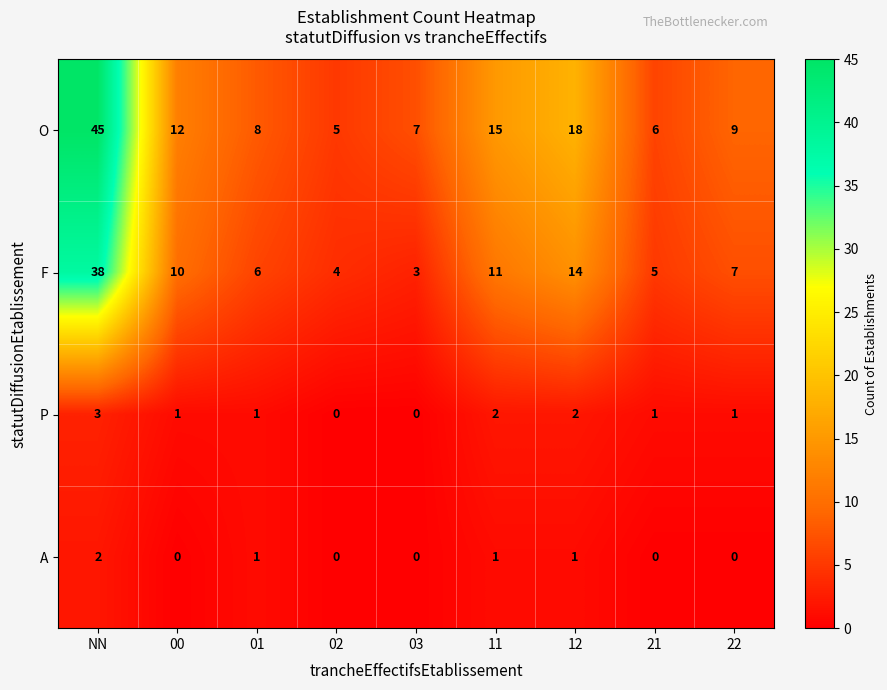

Where is F nearest to the value 20?

12